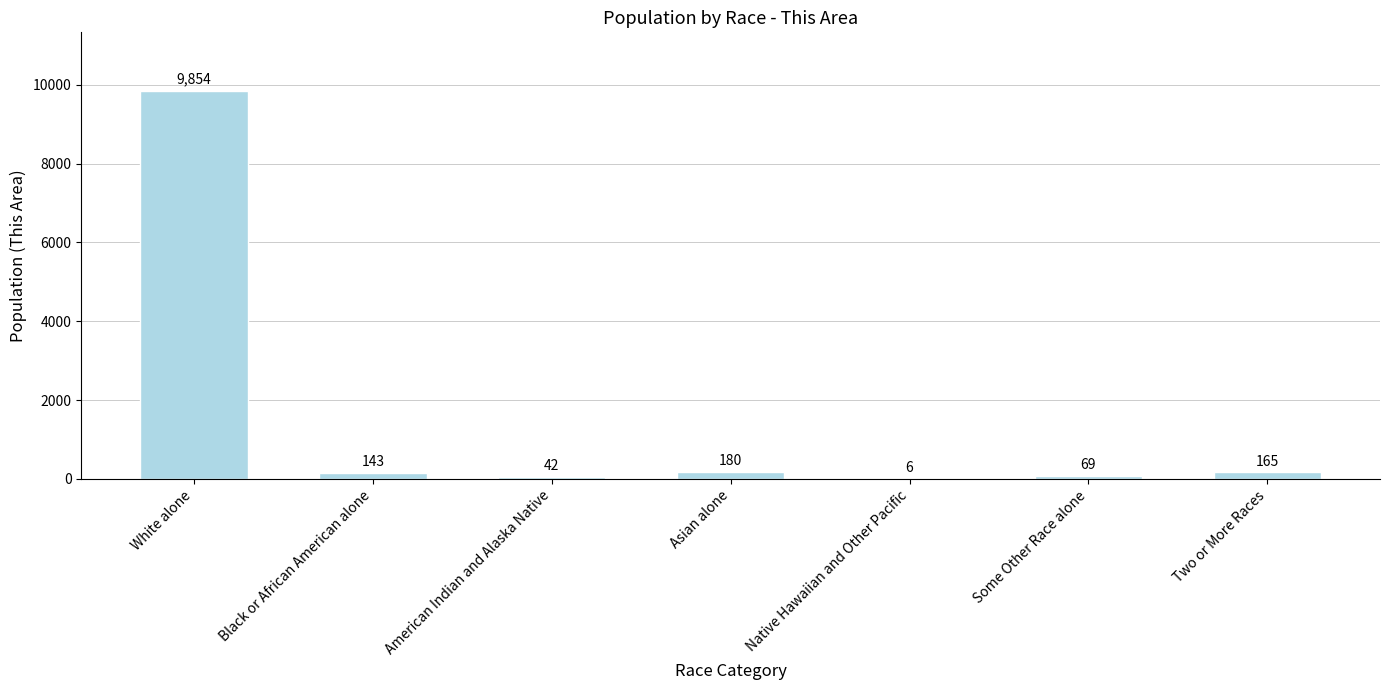

Are the bars horizontal?

No